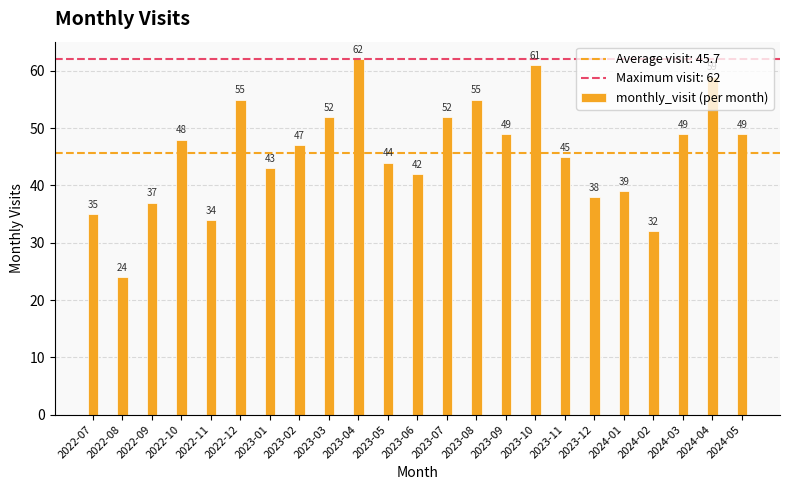

What is the maximum value shown in the chart?

62